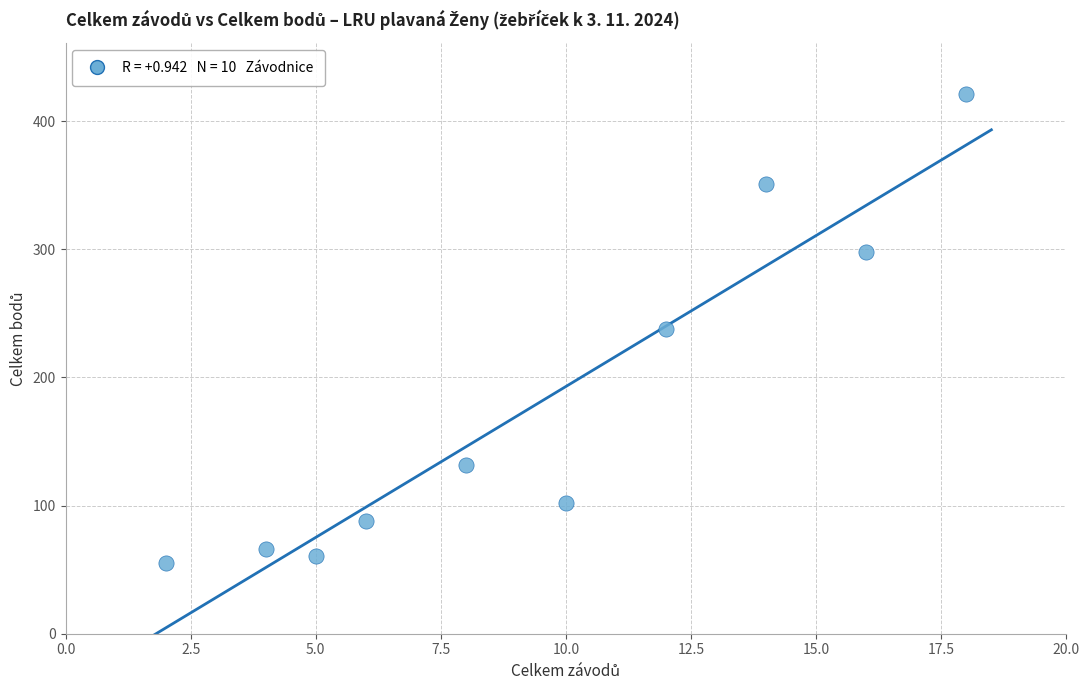

What is the range of X values (max minus min)?

16